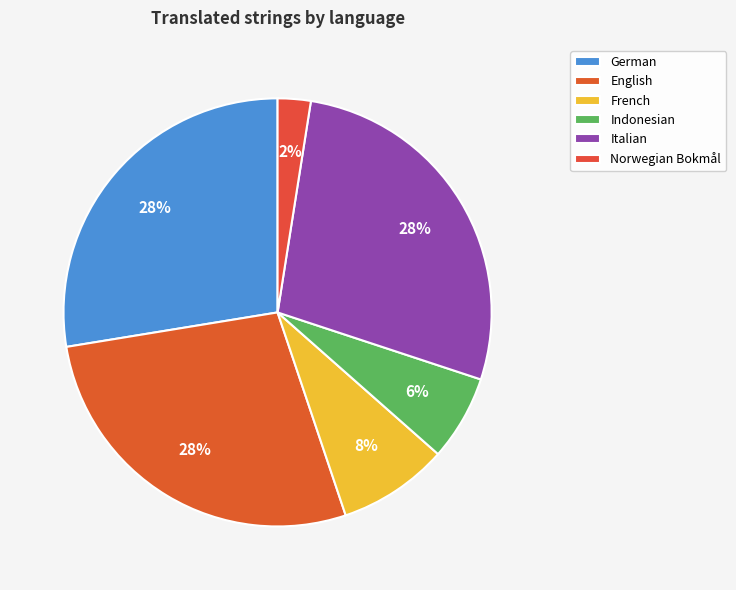

To the nearest percent, what percentage of the pie is Indonesian?

6%